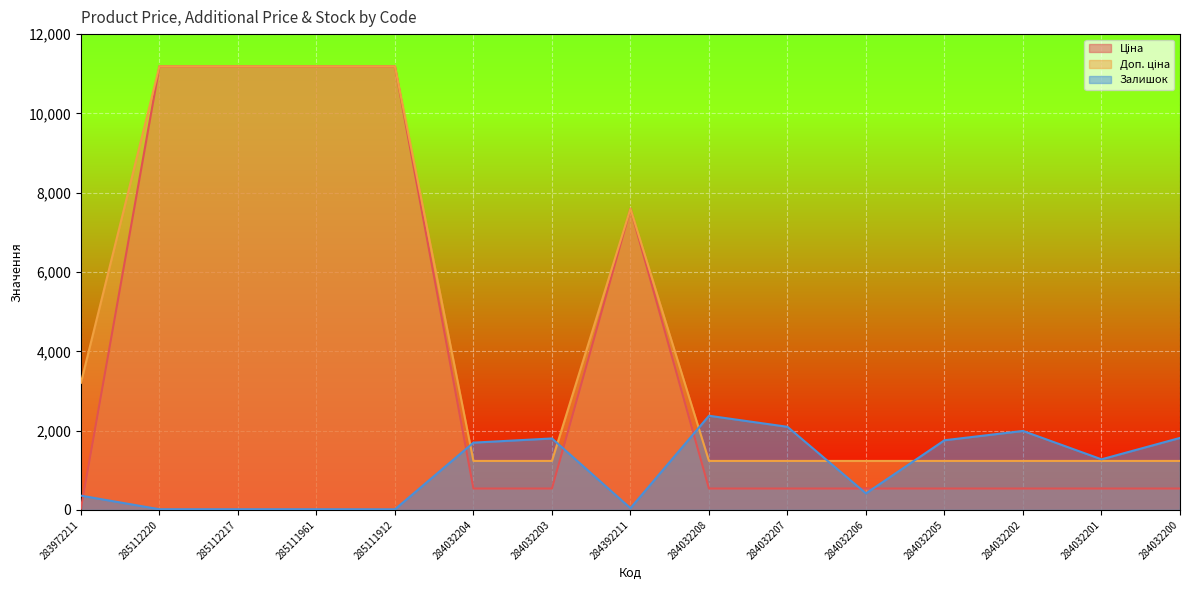

What is the label of the 9th point from the left?

284032208